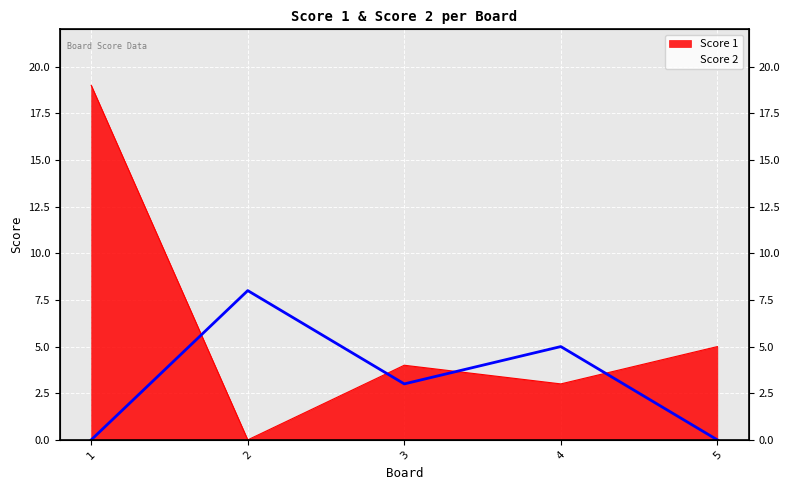

Rank the series by their average value, from highest to lowest.

Score 1, Score 2